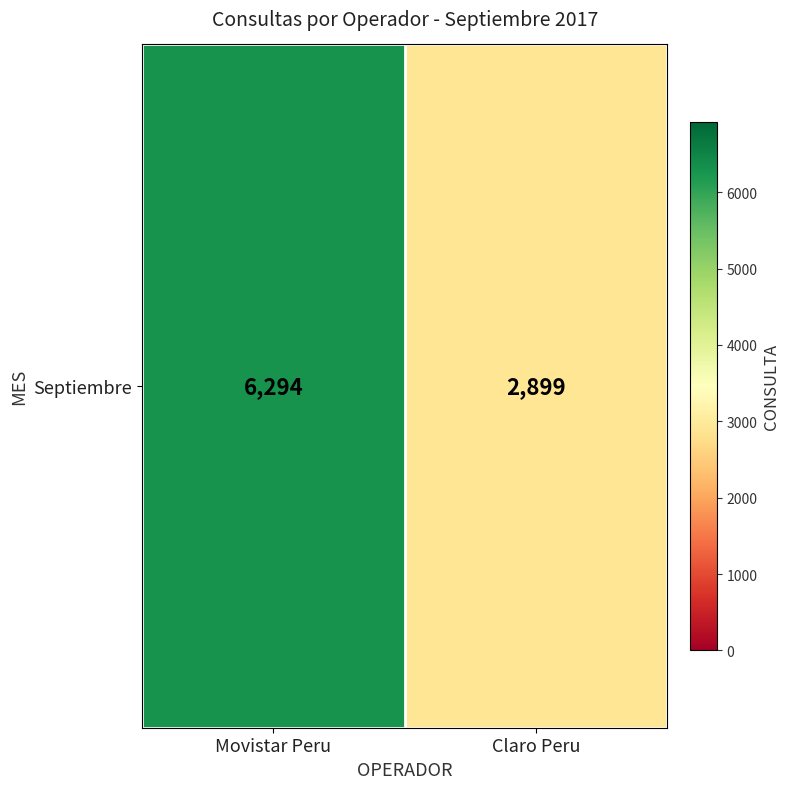

Between Movistar Peru and Claro Peru, which is larger?

Movistar Peru